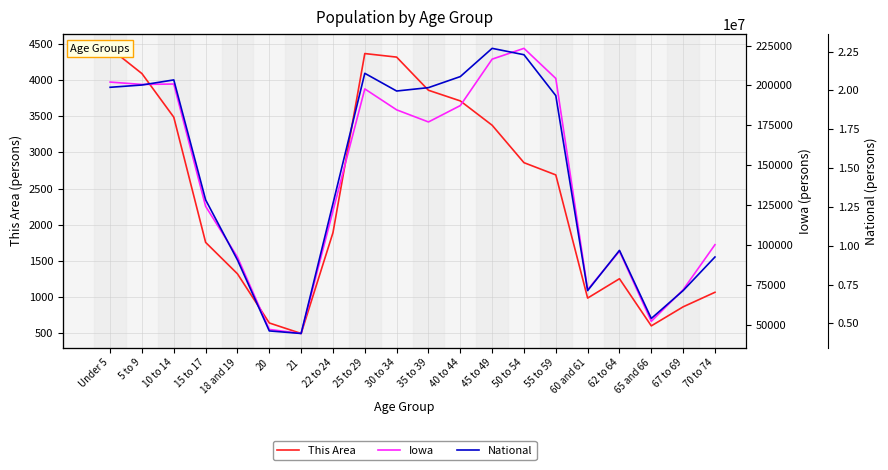

What is the value of the National point at the 8th from the left?

12712576